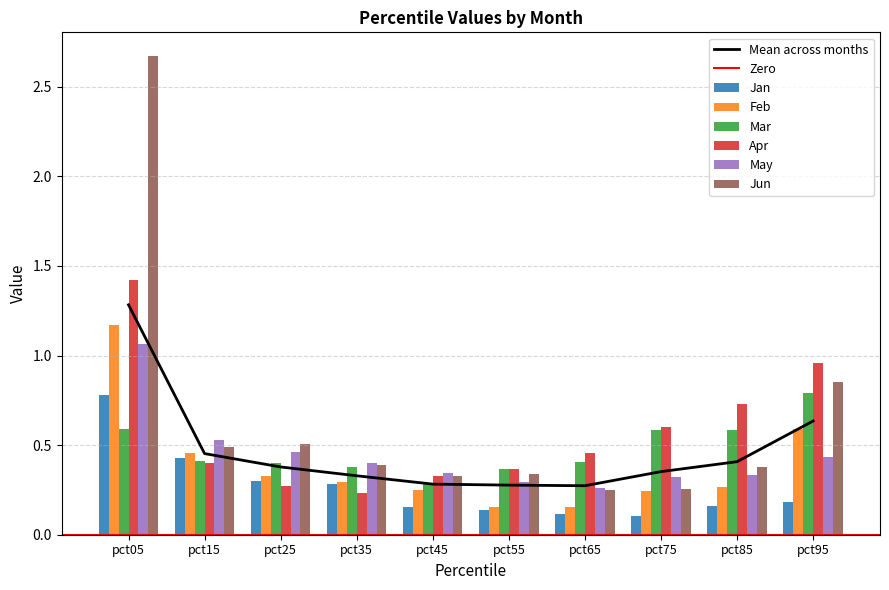

What is the sum of the Apr values at pct95 and pct25?

1.2